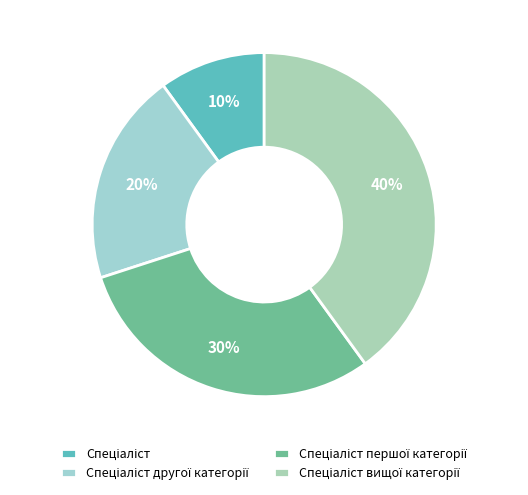

What is the total percentage of Спеціаліст and Спеціаліст вищої категорії?

50.0%